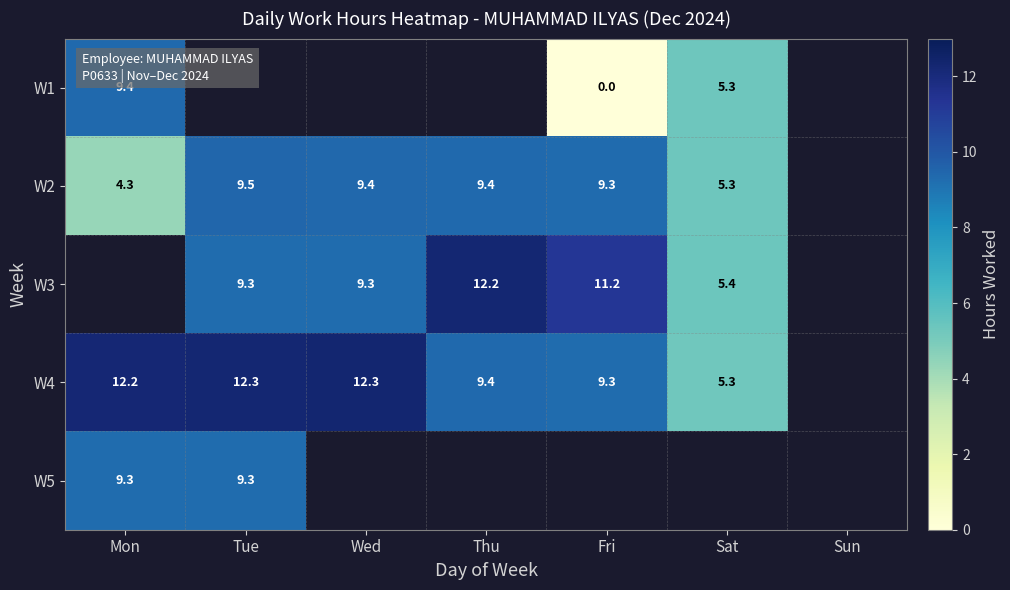

Which category has the lowest value across all series?

Fri